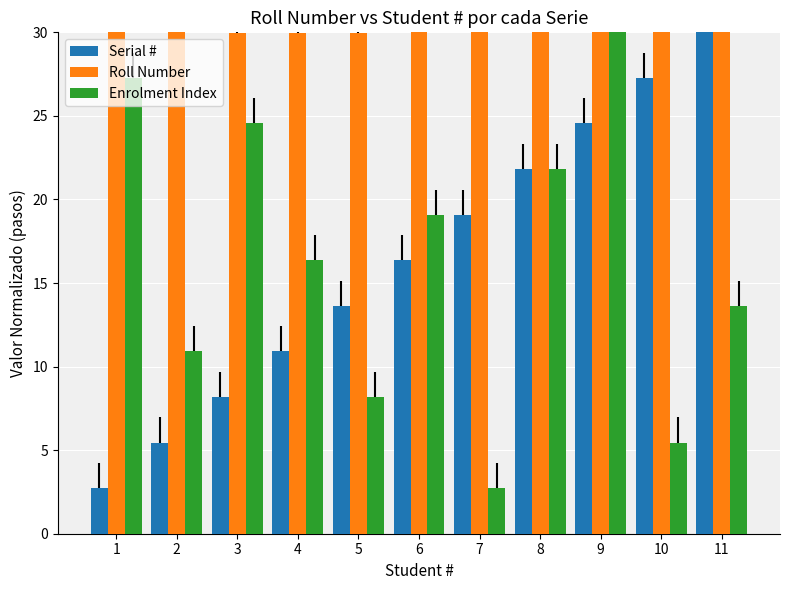

The Enrolment Index series shows 13.6 at 11. True or false?

True